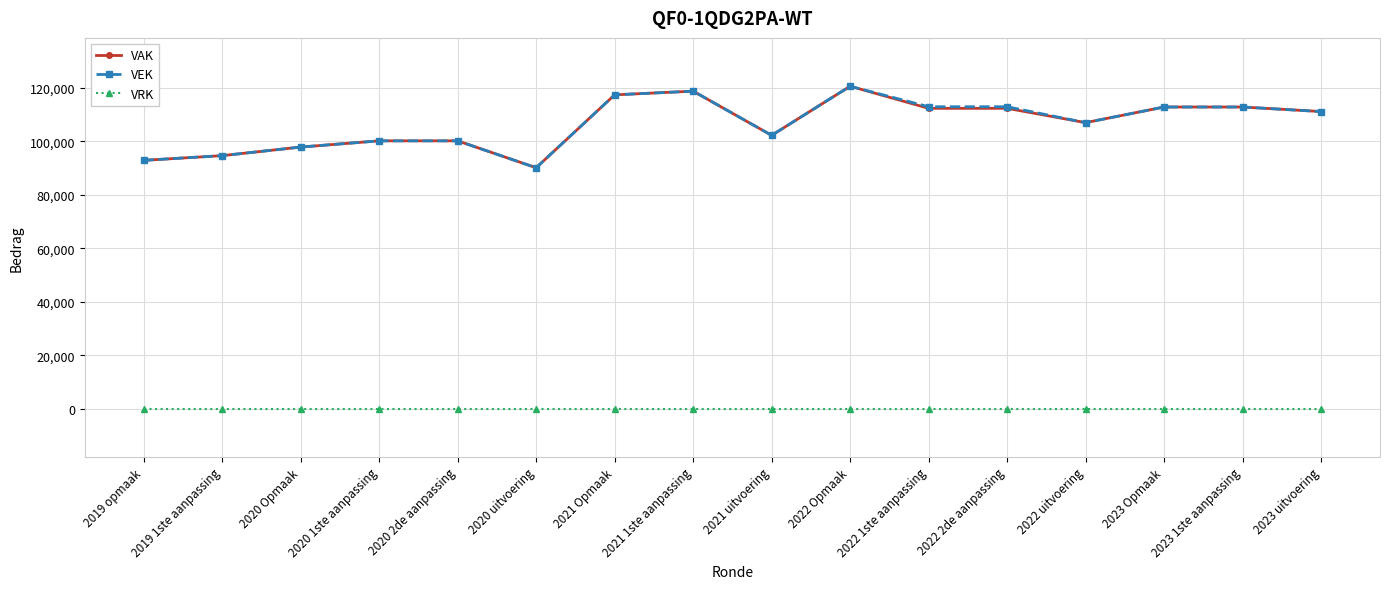

True or false: VRK and VEK cross at least once.

False